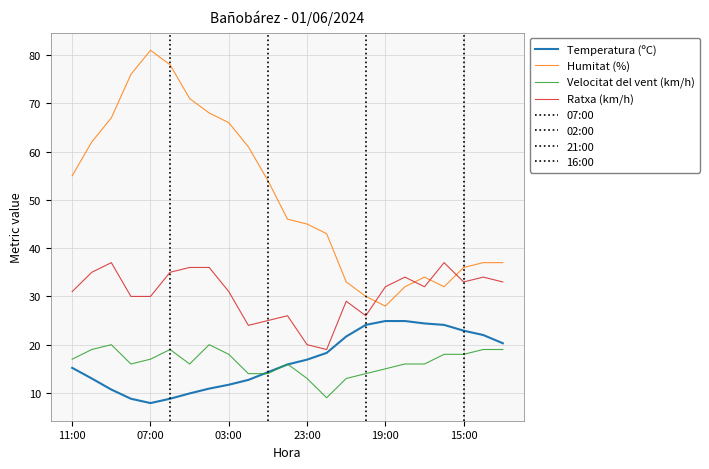

Reading right to left, transcribe all the data shown in this chart.

Temperatura (ºC): 13:00=20.3	14:00=22.0	15:00=22.9	16:00=24.1	17:00=24.4	18:00=24.9	19:00=24.9	20:00=24.1	21:00=21.7	22:00=18.3	23:00=16.9	00:00=15.9	01:00=14.3	02:00=12.7	03:00=11.7	04:00=10.9	05:00=9.9	06:00=8.8	07:00=7.9	08:00=8.8	09:00=10.7	10:00=13.0	11:00=15.2
Humitat (%): 13:00=37.0	14:00=37.0	15:00=36.0	16:00=32.0	17:00=34.0	18:00=32.0	19:00=28.0	20:00=30.0	21:00=33.0	22:00=43.0	23:00=45.0	00:00=46.0	01:00=54.0	02:00=61.0	03:00=66.0	04:00=68.0	05:00=71.0	06:00=78.0	07:00=81.0	08:00=76.0	09:00=67.0	10:00=62.0	11:00=55.0
Velocitat del vent (km/h): 13:00=19.0	14:00=19.0	15:00=18.0	16:00=18.0	17:00=16.0	18:00=16.0	19:00=15.0	20:00=14.0	21:00=13.0	22:00=9.0	23:00=13.0	00:00=16.0	01:00=14.0	02:00=14.0	03:00=18.0	04:00=20.0	05:00=16.0	06:00=19.0	07:00=17.0	08:00=16.0	09:00=20.0	10:00=19.0	11:00=17.0
Ratxa (km/h): 13:00=33.0	14:00=34.0	15:00=33.0	16:00=37.0	17:00=32.0	18:00=34.0	19:00=32.0	20:00=26.0	21:00=29.0	22:00=19.0	23:00=20.0	00:00=26.0	01:00=25.0	02:00=24.0	03:00=31.0	04:00=36.0	05:00=36.0	06:00=35.0	07:00=30.0	08:00=30.0	09:00=37.0	10:00=35.0	11:00=31.0